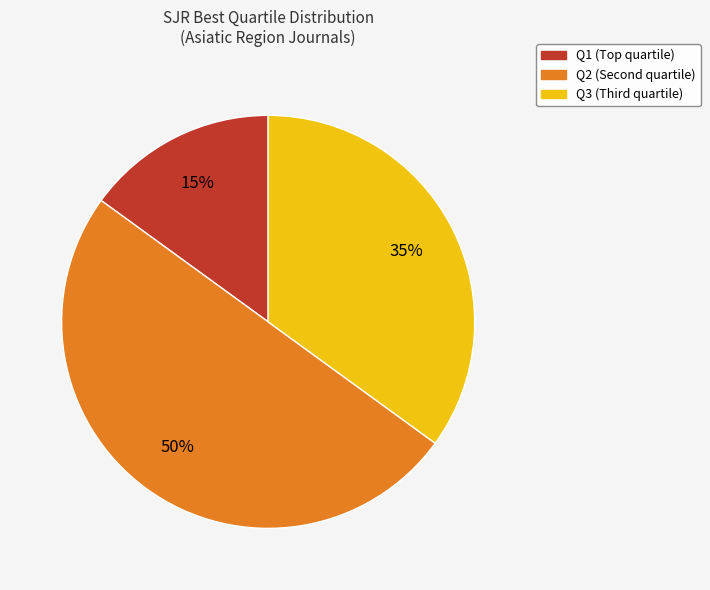

To the nearest percent, what is the difference between the largest and smallest slice percentages?

35%